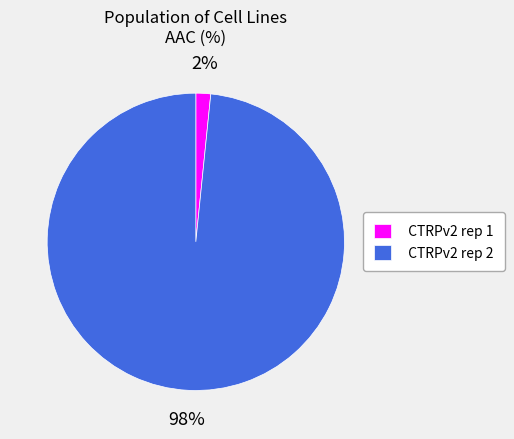

What percentage is the CTRPv2 rep 2 slice, to the nearest percent?

98%